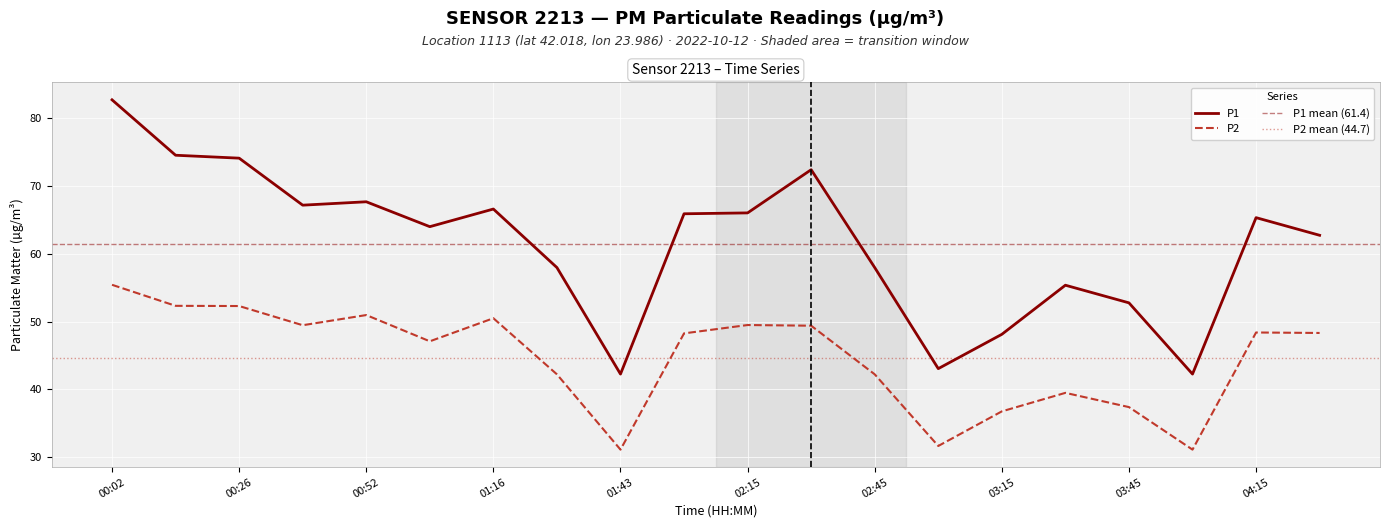

What is the difference between the second highest and minimum values in the P2 series?

21.2